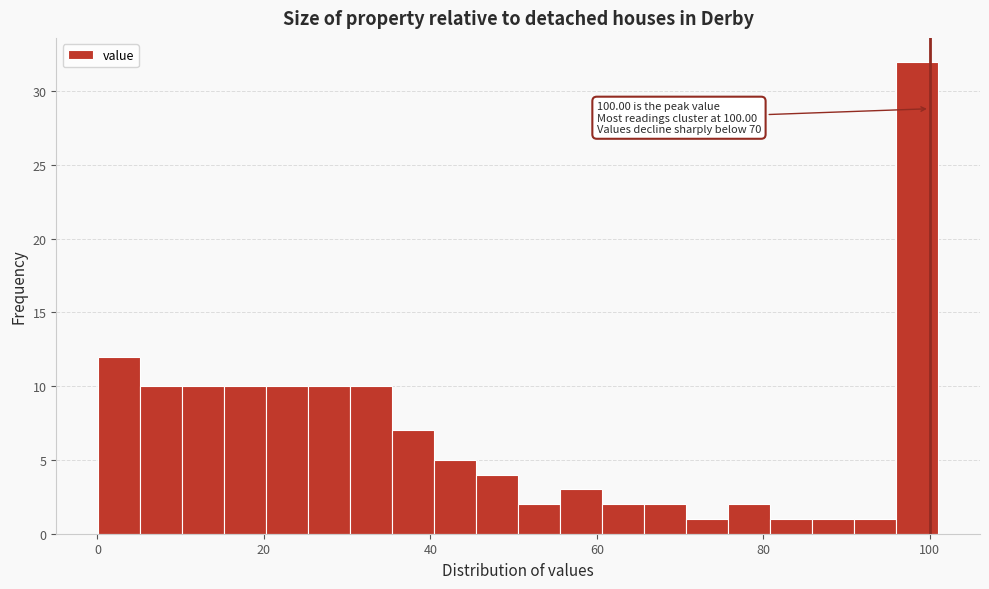

Around what value on the x-axis is the tallest bar? Give the approximate position of its centre, as read against the axis.

98